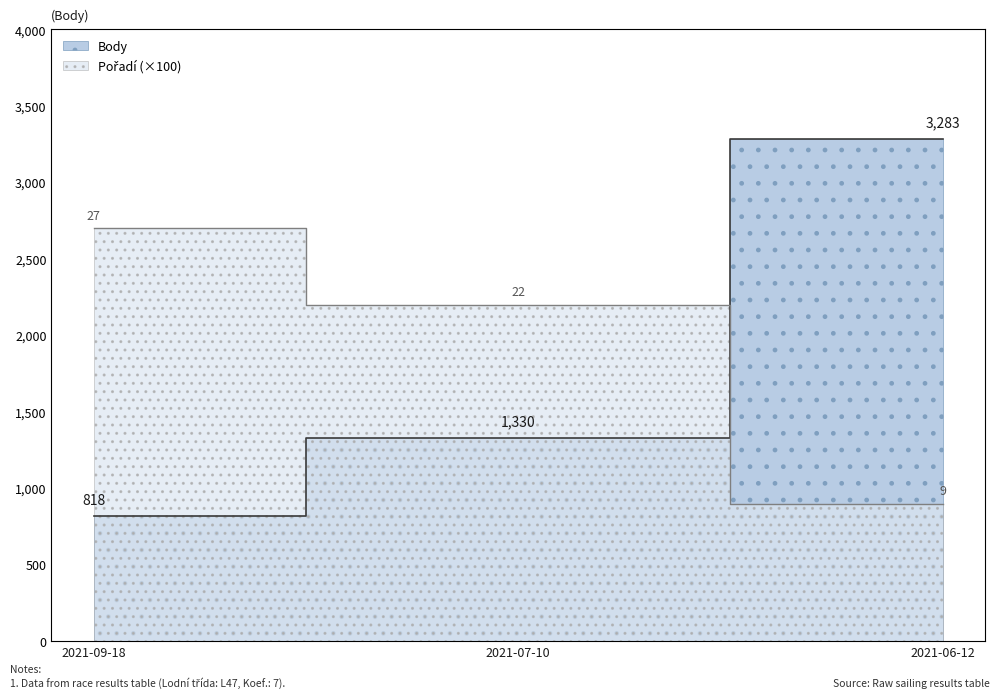

Reading right to left, extract all data points from this chart.

Body: 3283	1330	818
Pořadí: 900	2200	2700